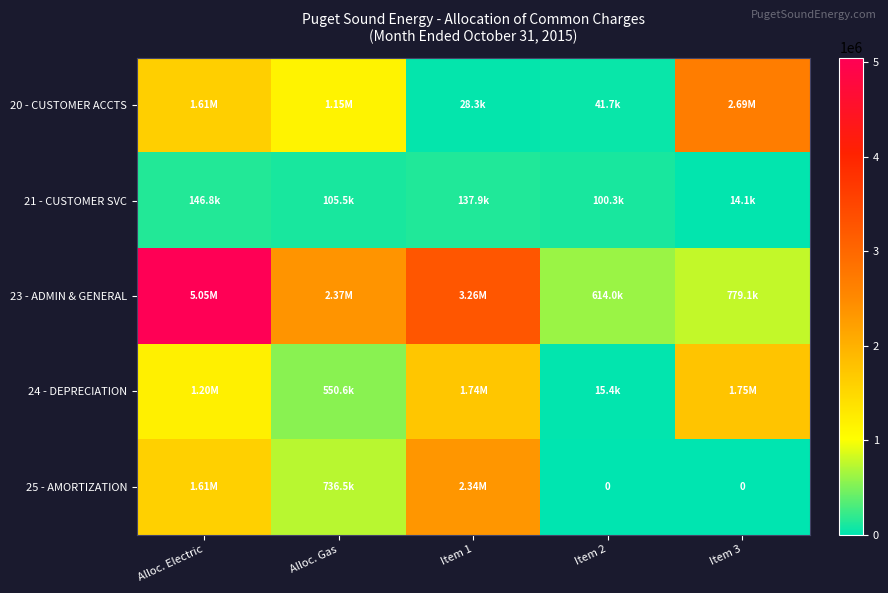

At which label does 25 - AMORTIZATION reach its minimum?

Item 2